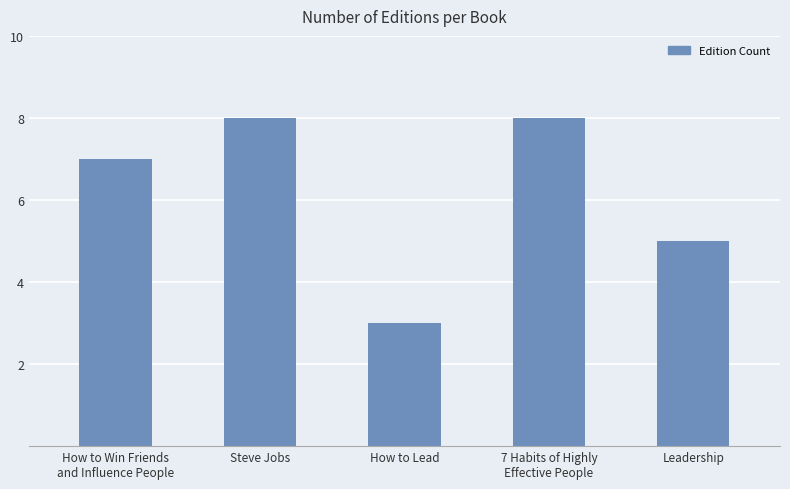

Are the bars horizontal?

No